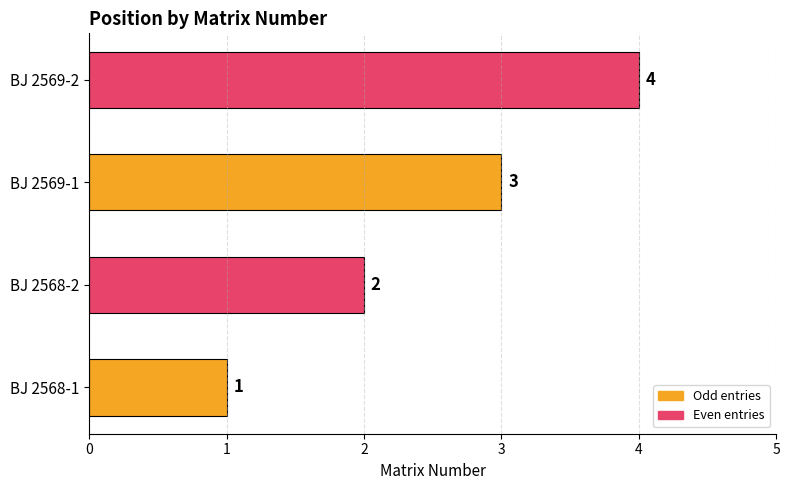

What is the change in value from BJ 2568-1 to BJ 2569-1?

+2